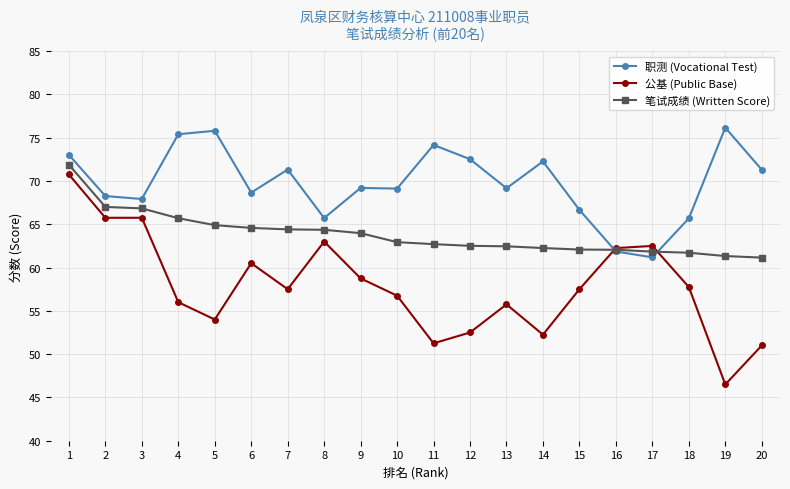

Is this an area chart (filled region under the line)?

No